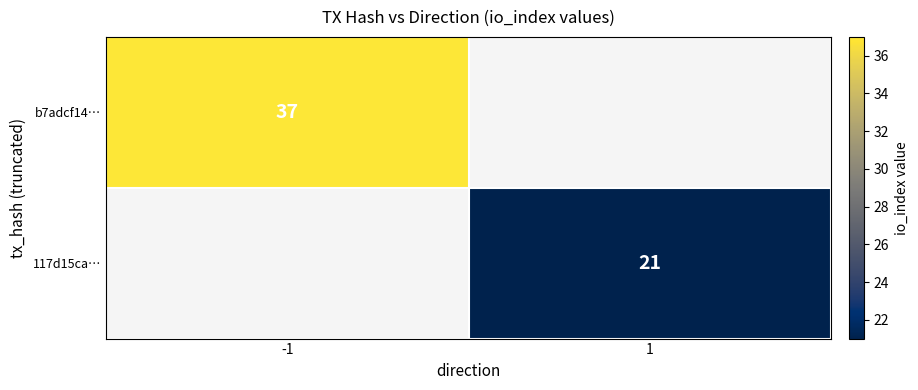

Is the value of b7adcf14… at -1 greater than the value of 117d15ca… at 1?

Yes